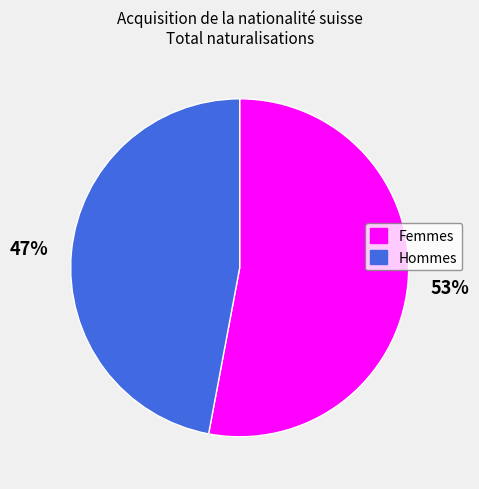

To the nearest percent, what is the difference between the Femmes and Hommes slice percentages?

6%